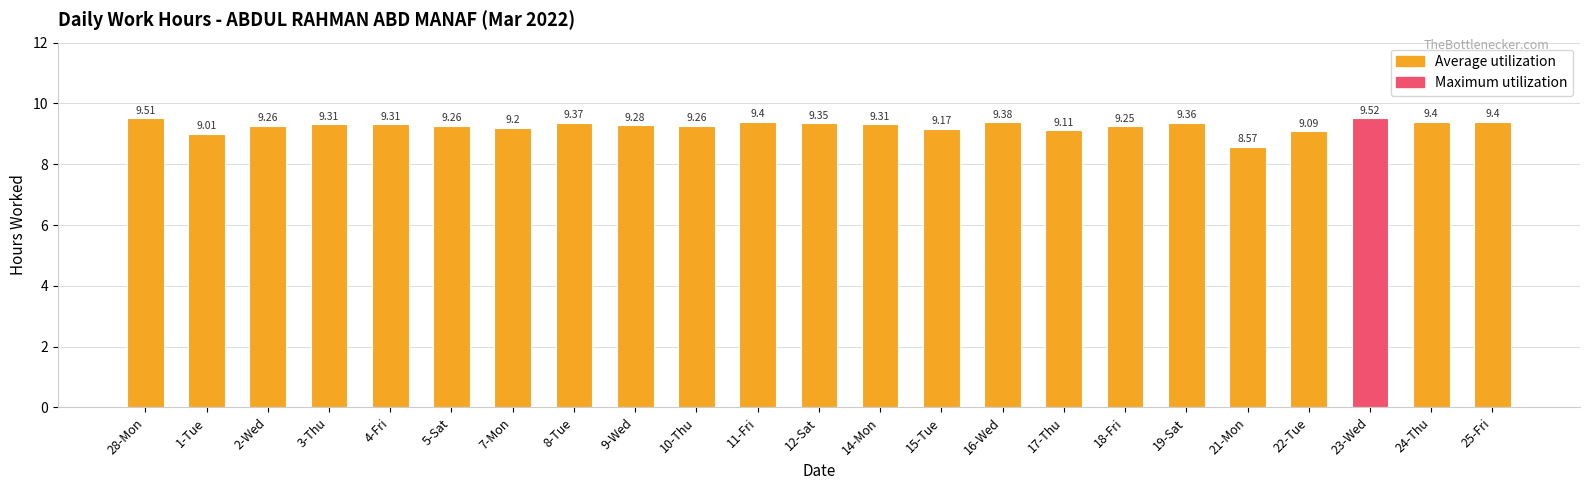

Where does the data first go above 9?

28-Mon